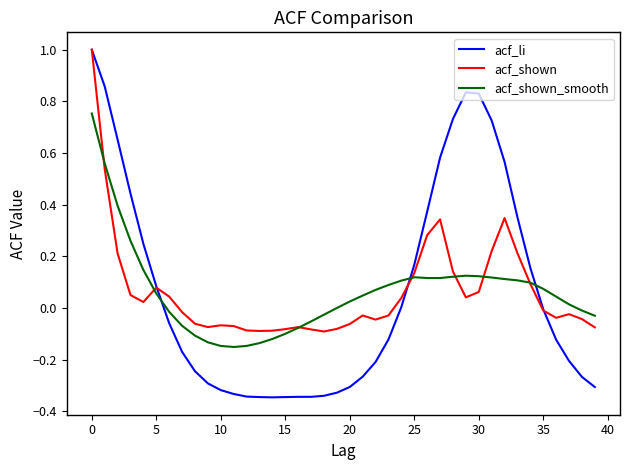

Which series has the largest range (max minus min)?

acf_li